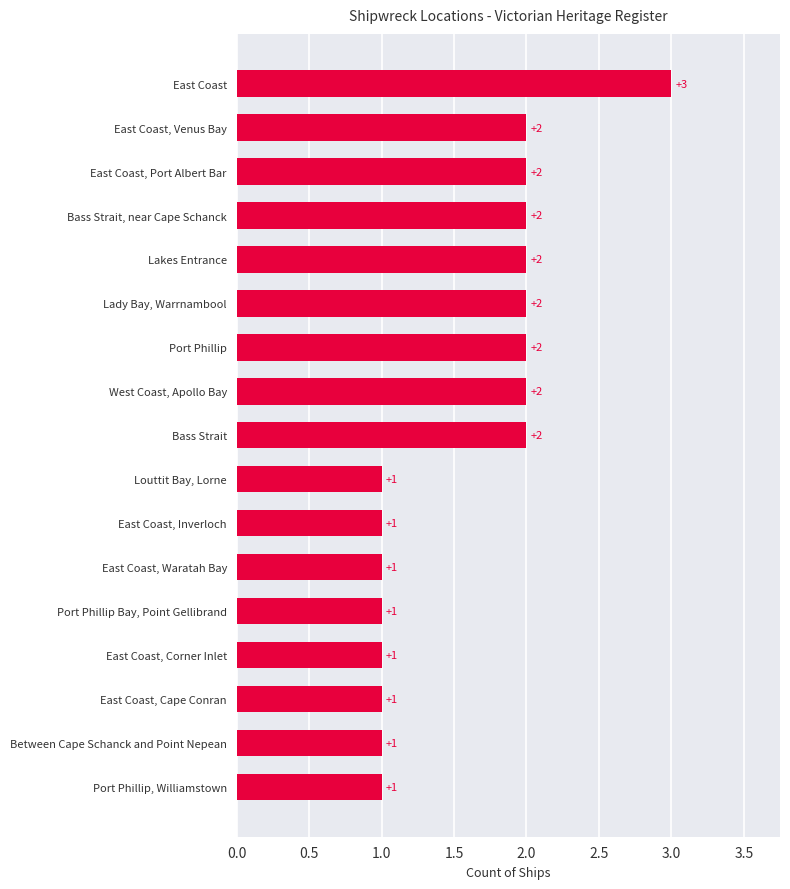

Reading bottom to top, transcribe all the data shown in this chart.

Port Phillip, Williamstown=1	Between Cape Schanck and Point Nepean=1	East Coast, Cape Conran=1	East Coast, Corner Inlet=1	Port Phillip Bay, Point Gellibrand=1	East Coast, Waratah Bay=1	East Coast, Inverloch=1	Louttit Bay, Lorne=1	Bass Strait=2	West Coast, Apollo Bay=2	Port Phillip=2	Lady Bay, Warrnambool=2	Lakes Entrance=2	Bass Strait, near Cape Schanck=2	East Coast, Port Albert Bar=2	East Coast, Venus Bay=2	East Coast=3